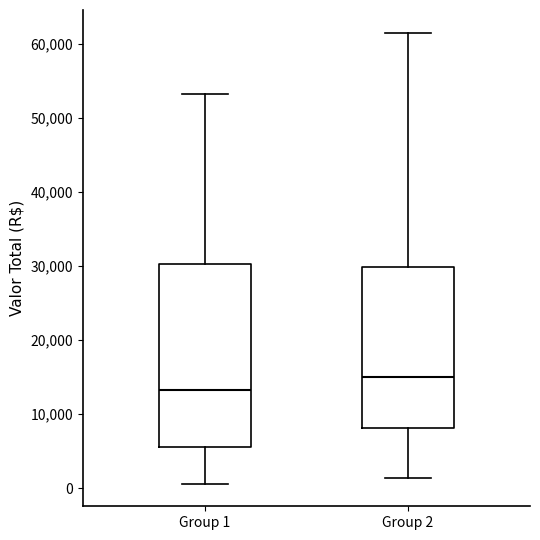

Which box has the highest median line?

Group 2